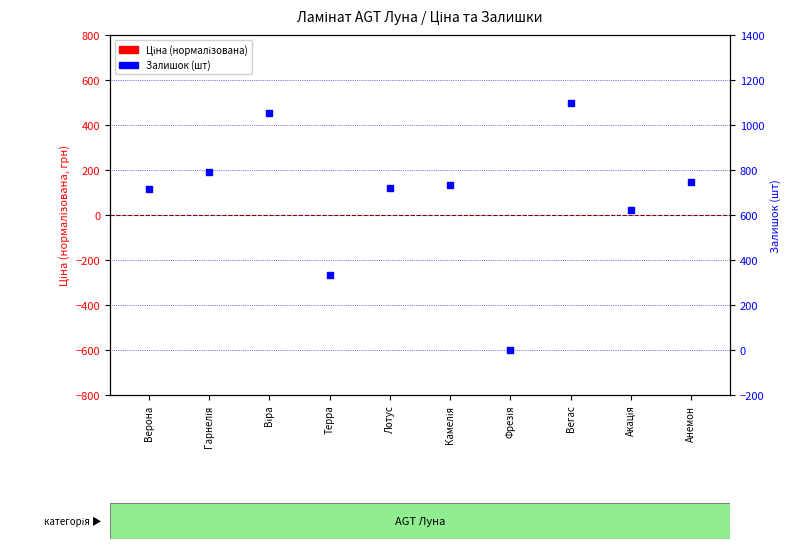

Is the value of Ціна (нормалізована) at Вегас greater than the value of Залишок (шт) at Гарнелія?

No